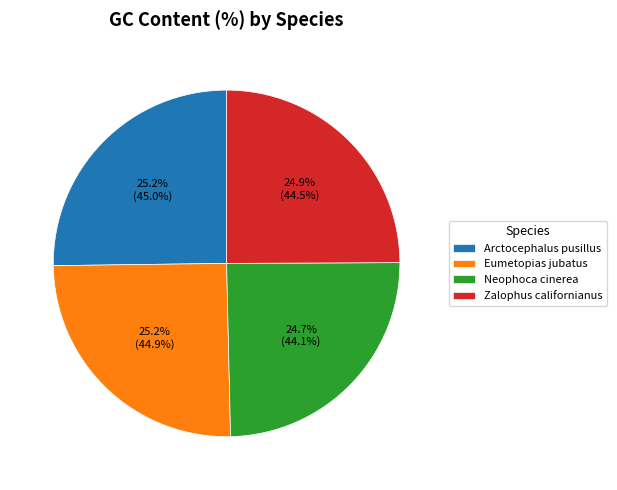

How much of the chart is everything except Zalophus californianus?

75.1%